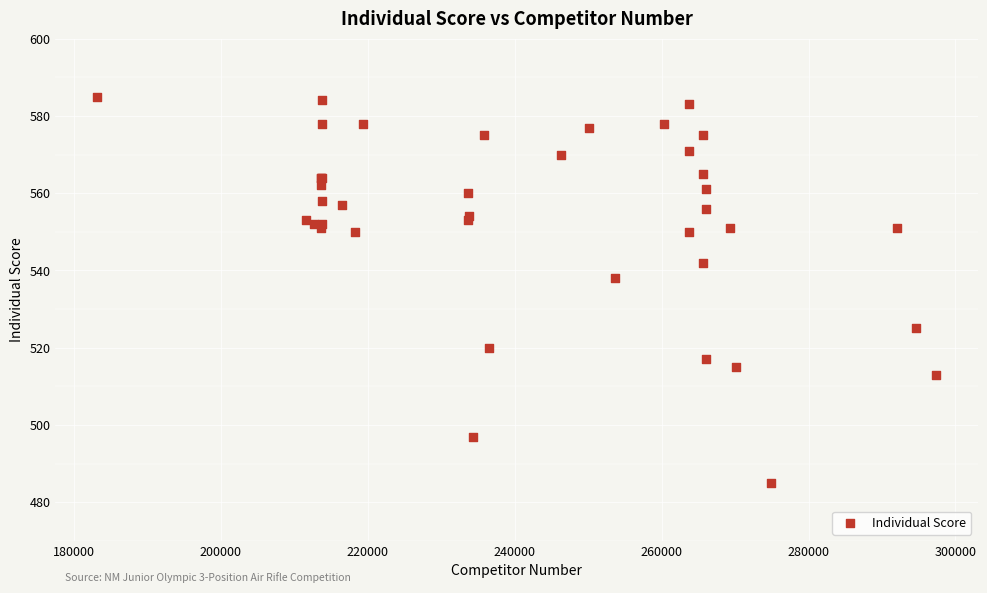

What Y value in the scatter plot is closest to 535?

538